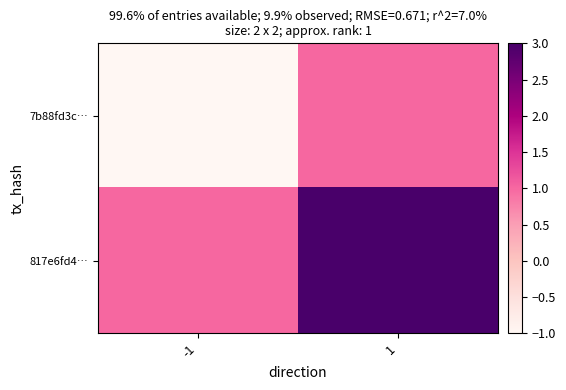

Reading left to right, list all the values displayed in this chart.

7b88fd3c…: -1=-1	1=1
817e6fd4…: -1=1	1=3